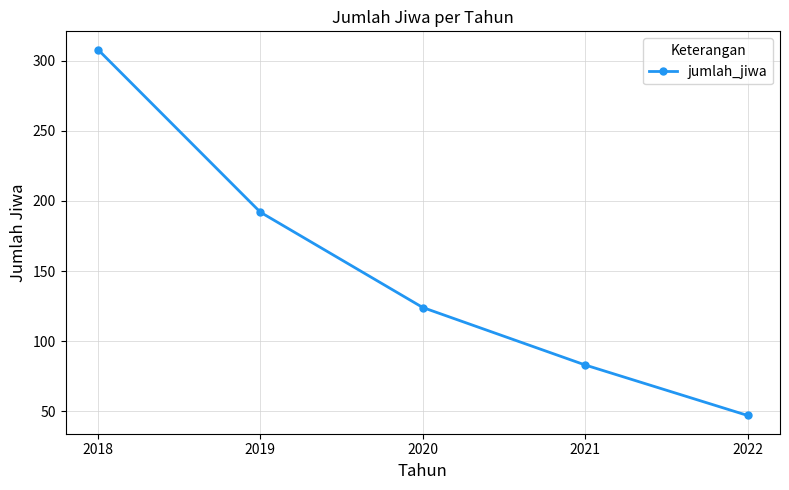

List the labels in order of value, largest first.

2018, 2019, 2020, 2021, 2022